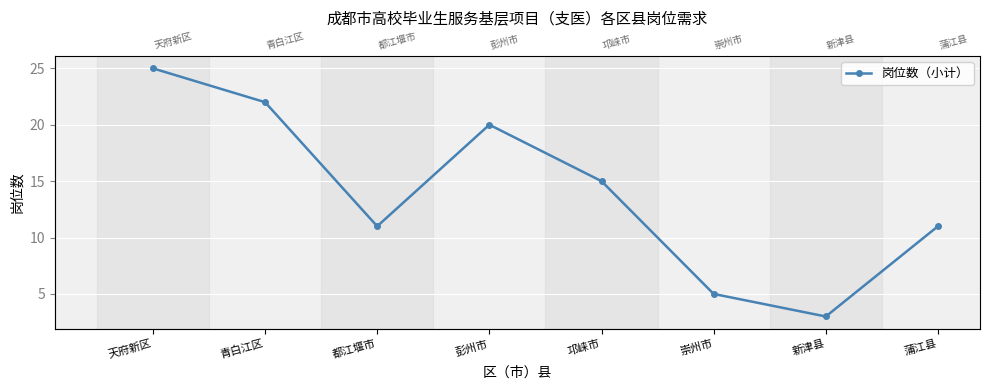

What is the average value?

14